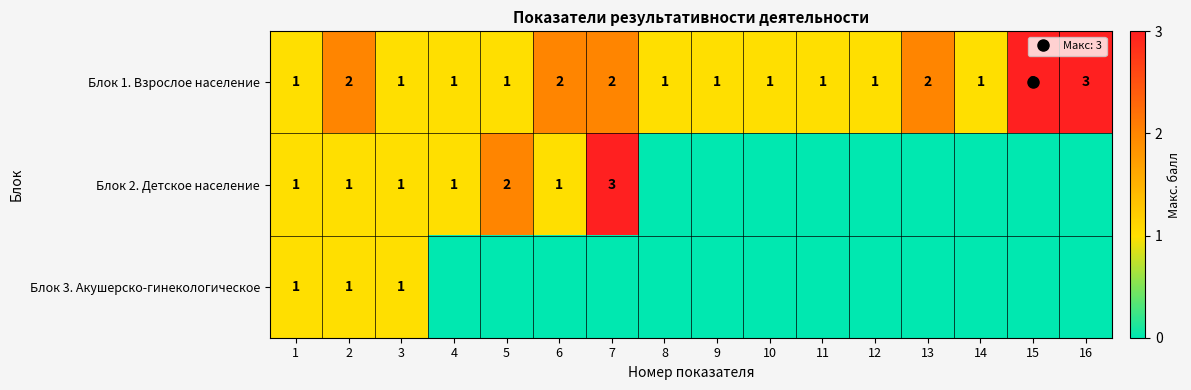

How many Блок 1. Взрослое население values are between 1 and 2?

14